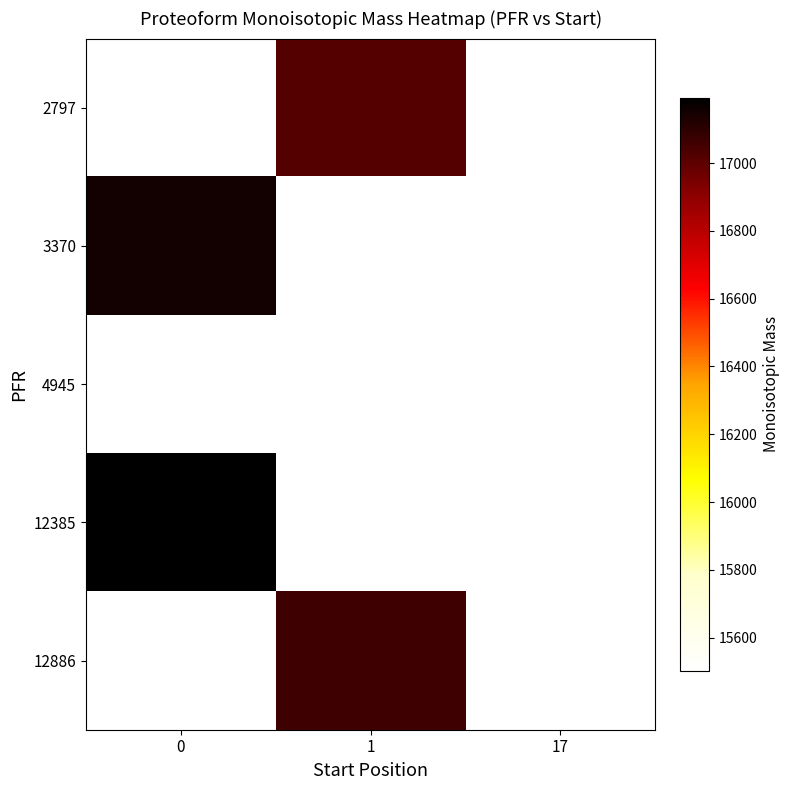

How many categories are shown in the chart?

3